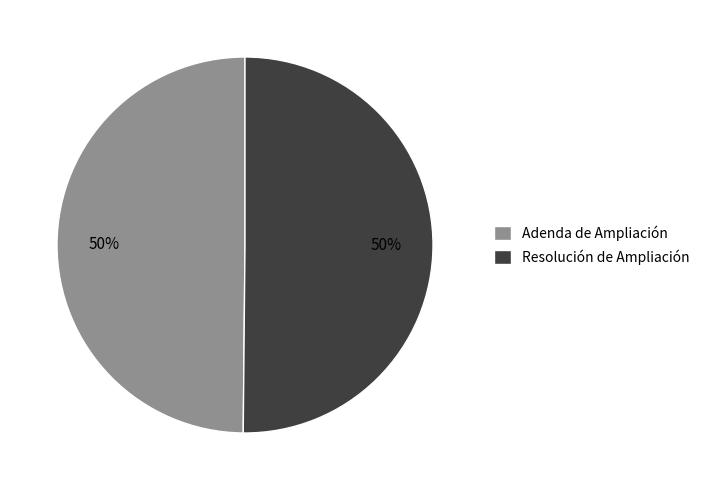

What is the ratio of the value at Resolución de Ampliación to the value at Adenda de Ampliación?

1.0